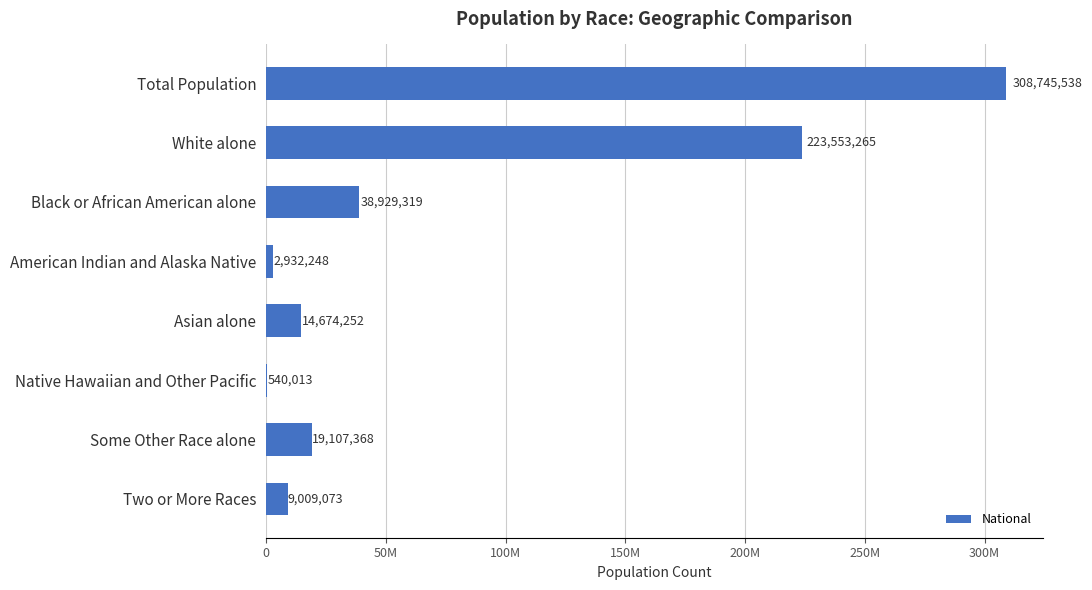

How many values are below 19107368?

4